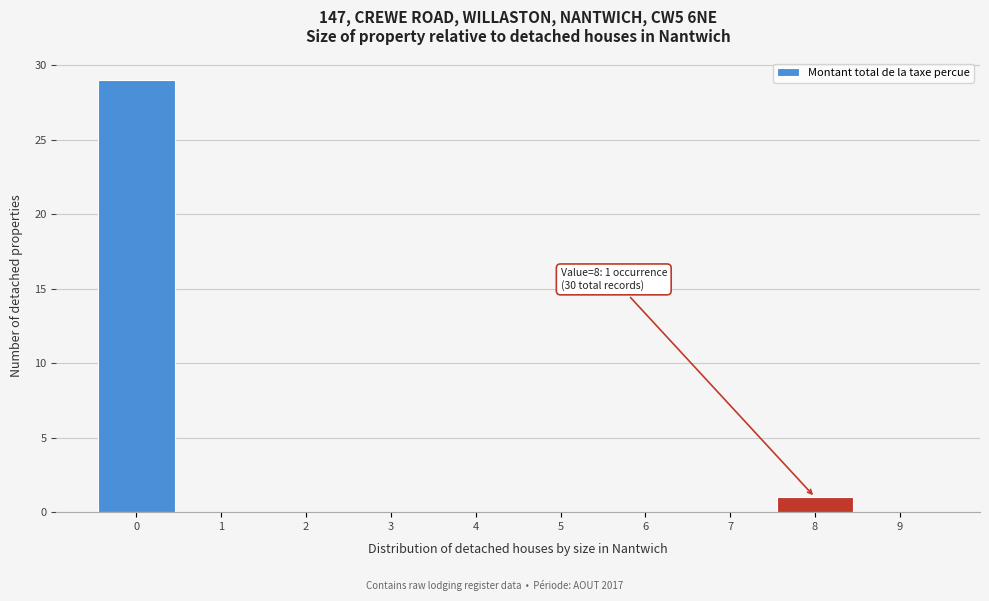

Which range on the x-axis has the tallest bar?

-0.5 to 0.5